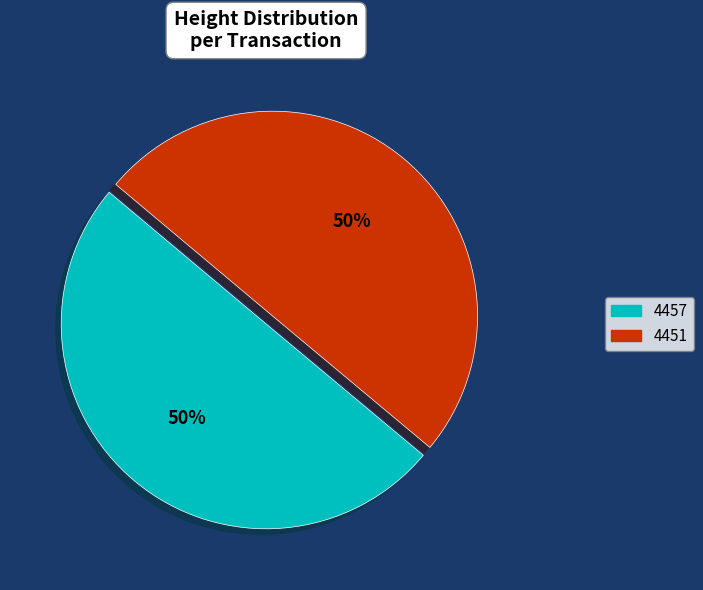

What is the ratio of the value at 4451 to the value at 4457?

1.0